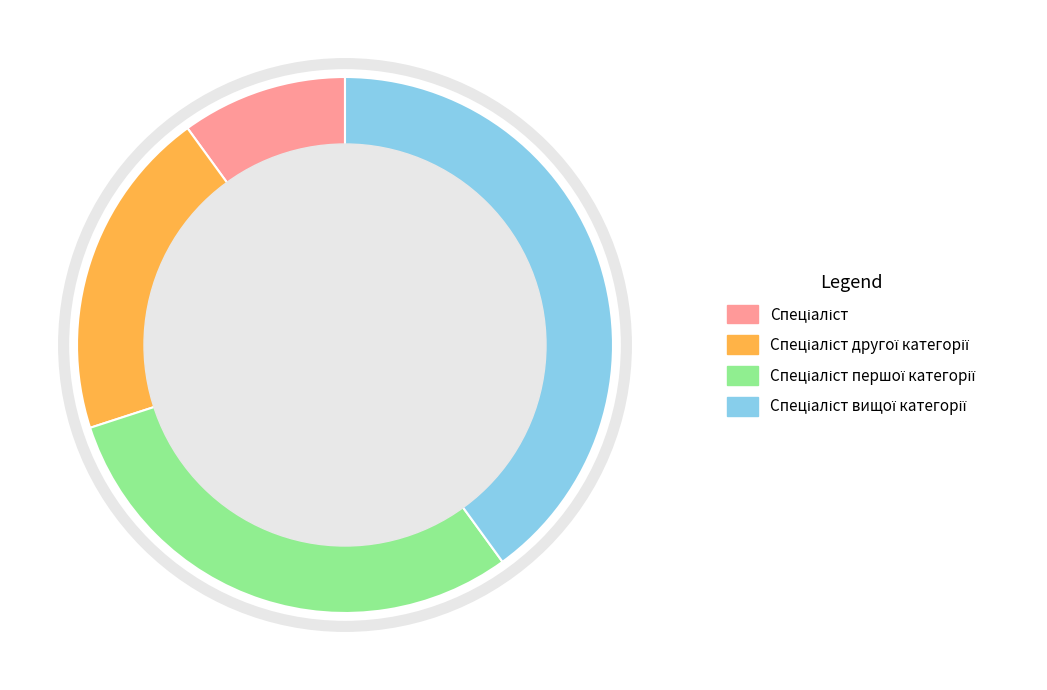

Is there any slice that represents more than half of the pie?

No